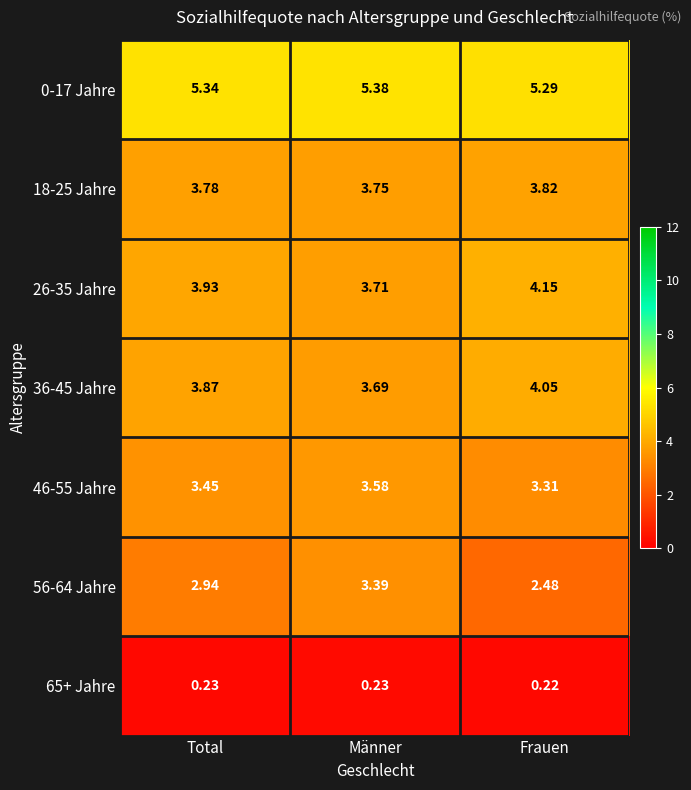

At which category is the sum across all series the highest?

Männer